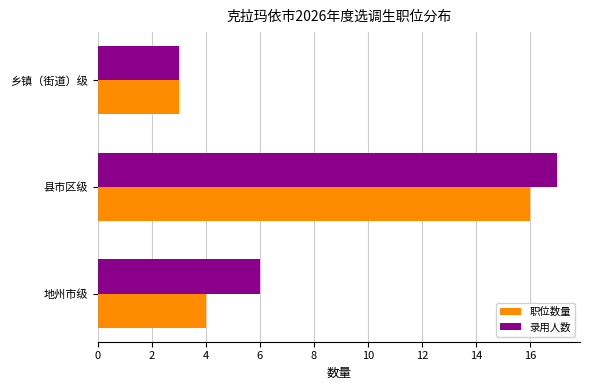

Rank the categories by 录用人数 value from lowest to highest.

乡镇（街道）级, 地州市级, 县市区级